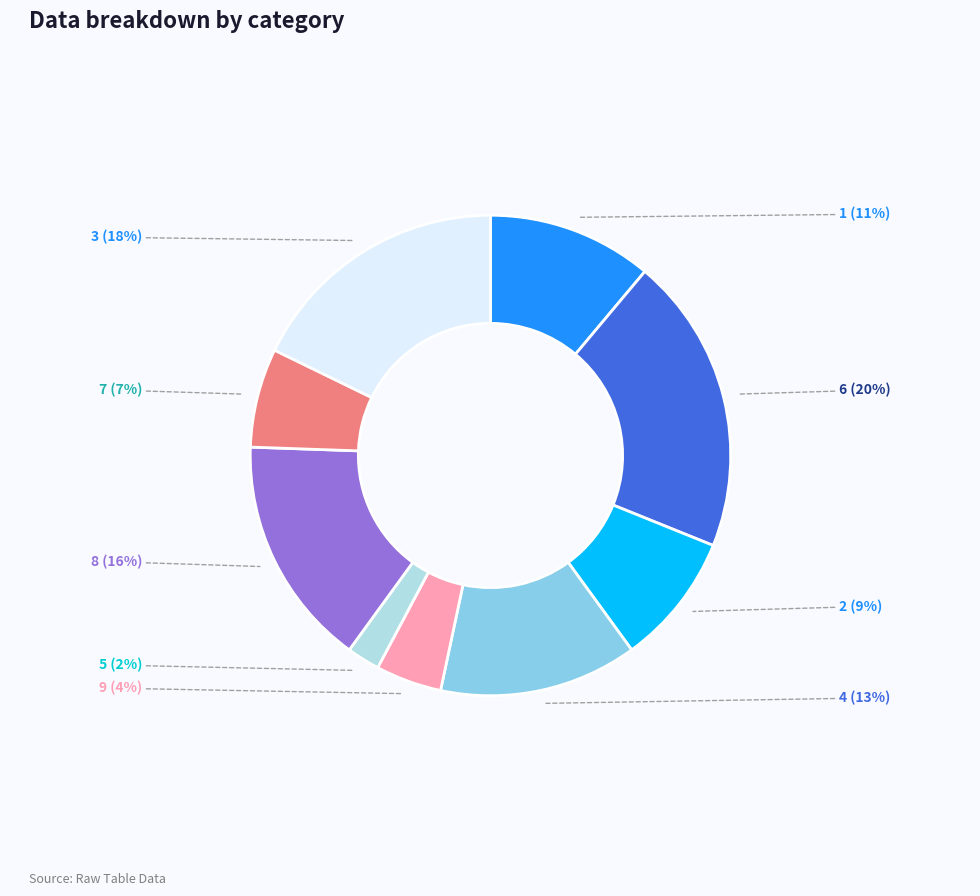

To the nearest percent, what is the difference between the largest and smallest slice percentages?

18%